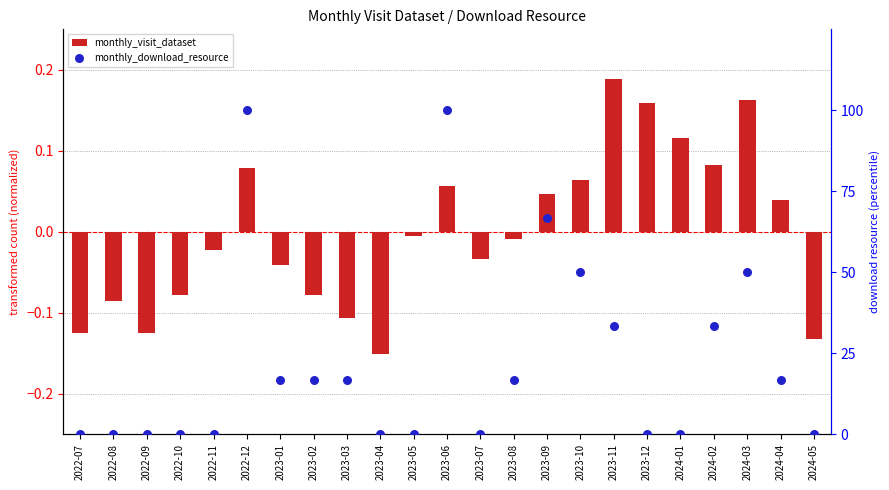

Which series reaches the minimum Y coordinate?

monthly_visit_dataset